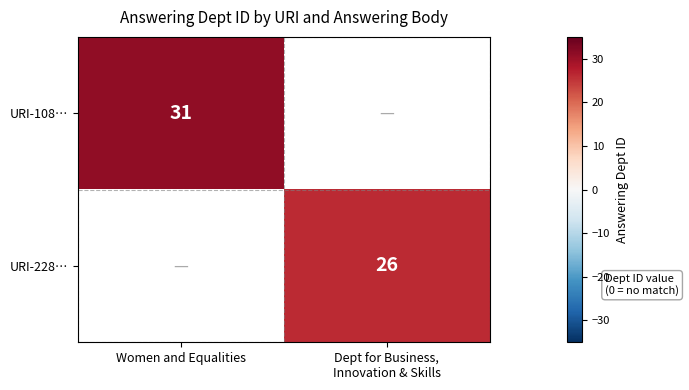

Which series has the widest spread of values?

URI-108…